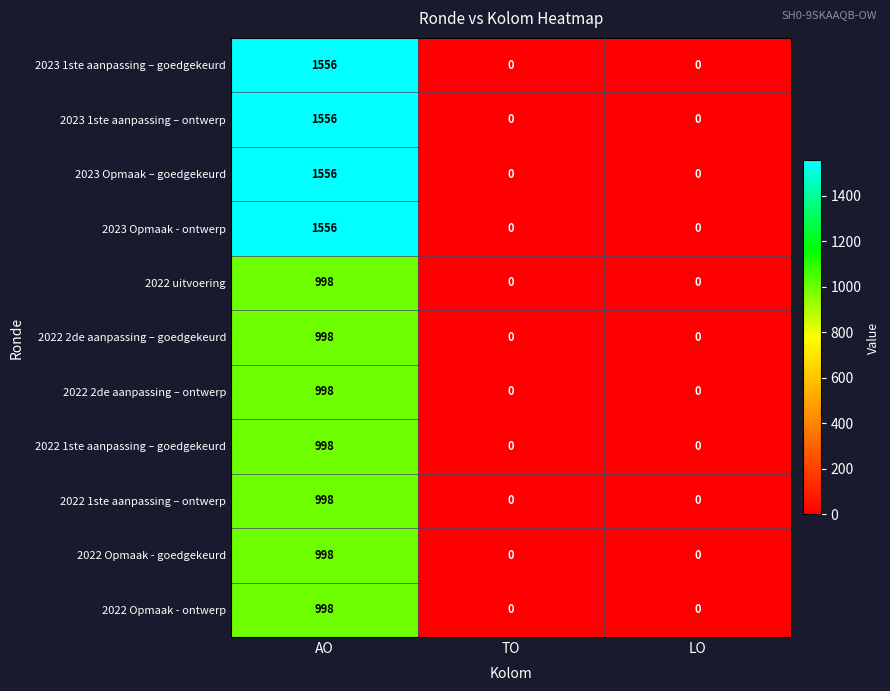

What is the greatest value displayed?

1556